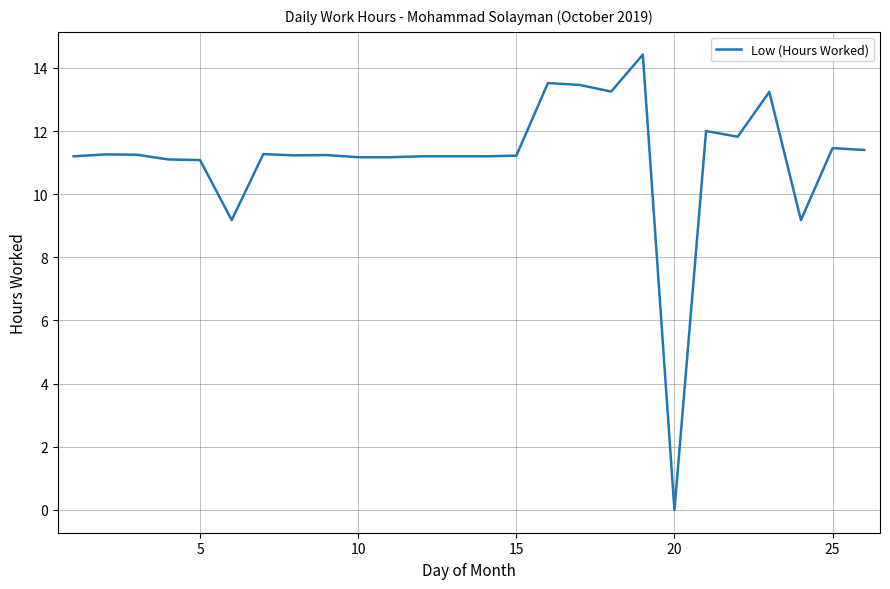

What is the greatest value displayed?

14.4